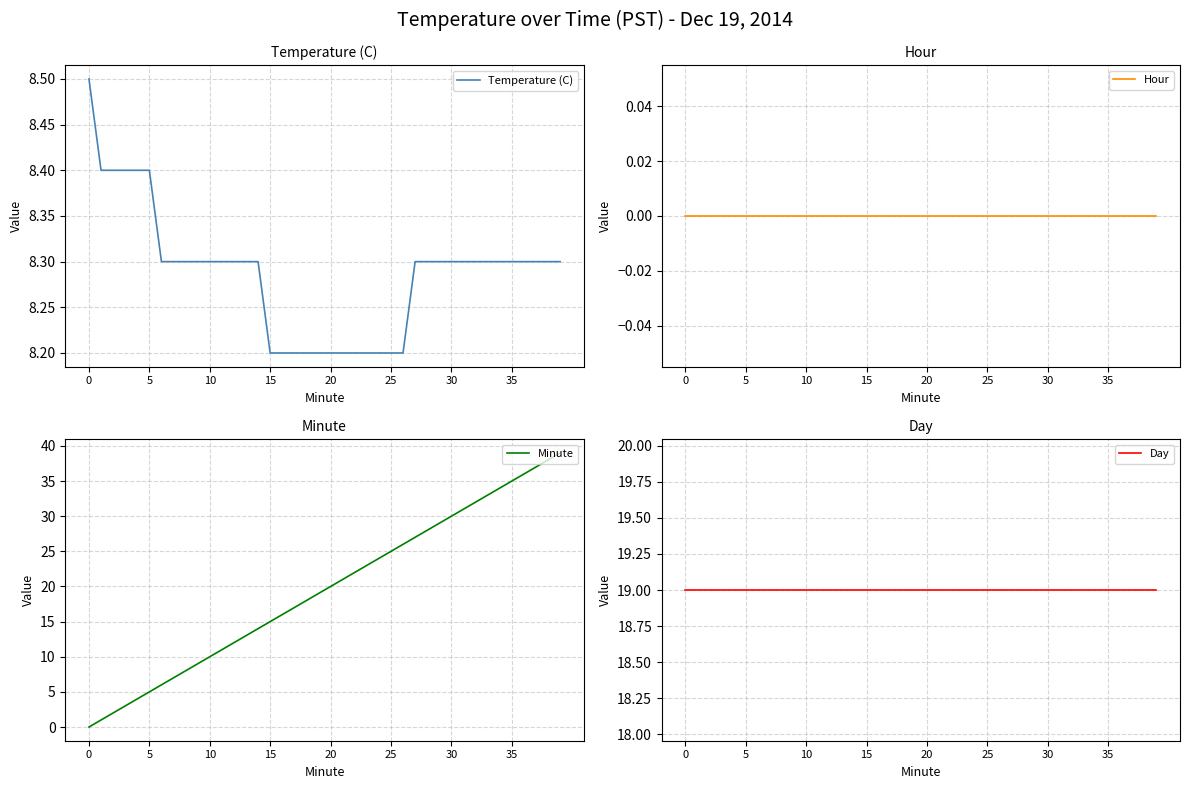

Rank the series at 16 from highest to lowest value.

Day, Minute, Temperature (C), Hour